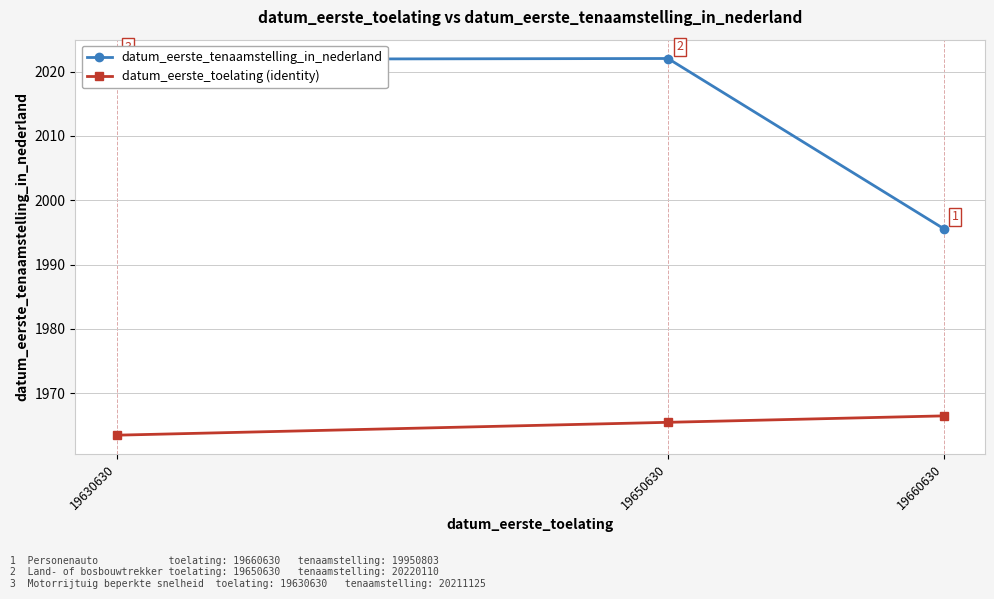

At which category is the sum across all series the highest?

19650630